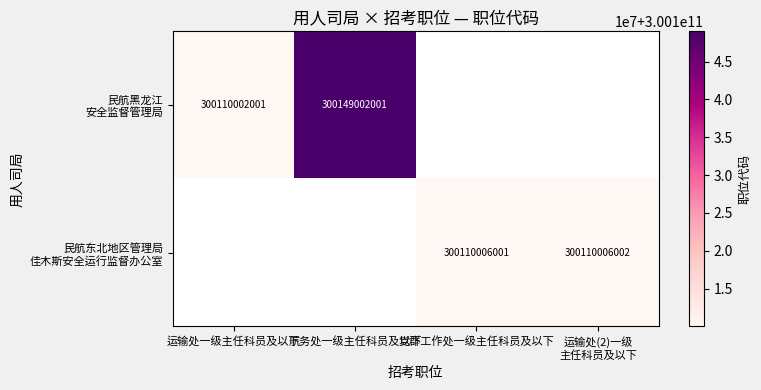

At 航务处一级主任科员及以下, list the series in order from largest to smallest.

民航黑龙江 安全监督管理局, 民航东北地区管理局 佳木斯安全运行监督办公室